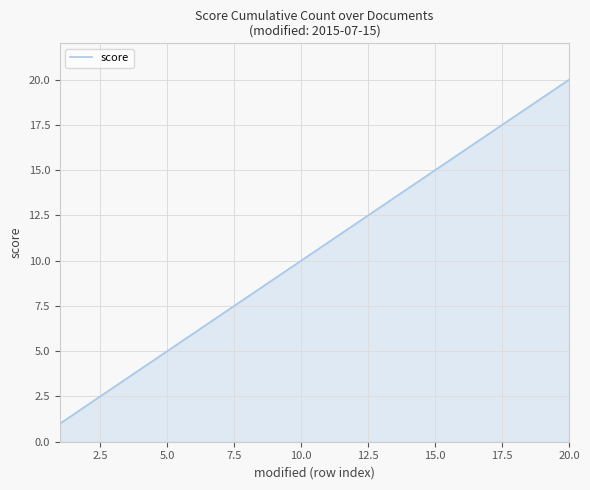

What is the greatest value displayed?

20